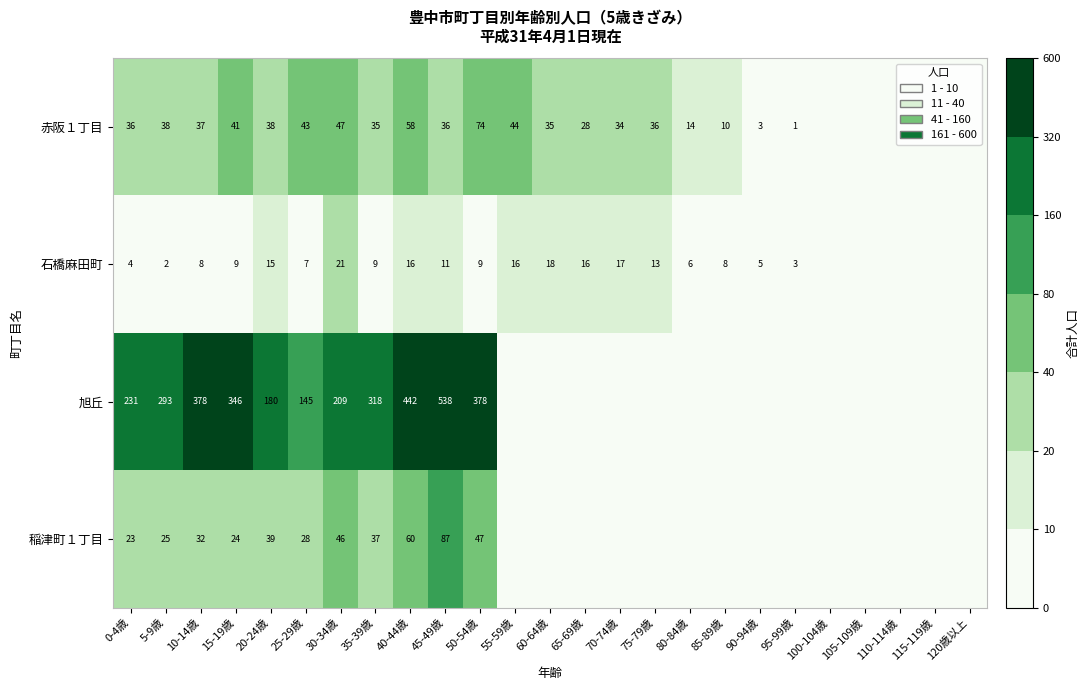

Is it true that 稲津町１丁目 equals 24 at 30-34歳?

False